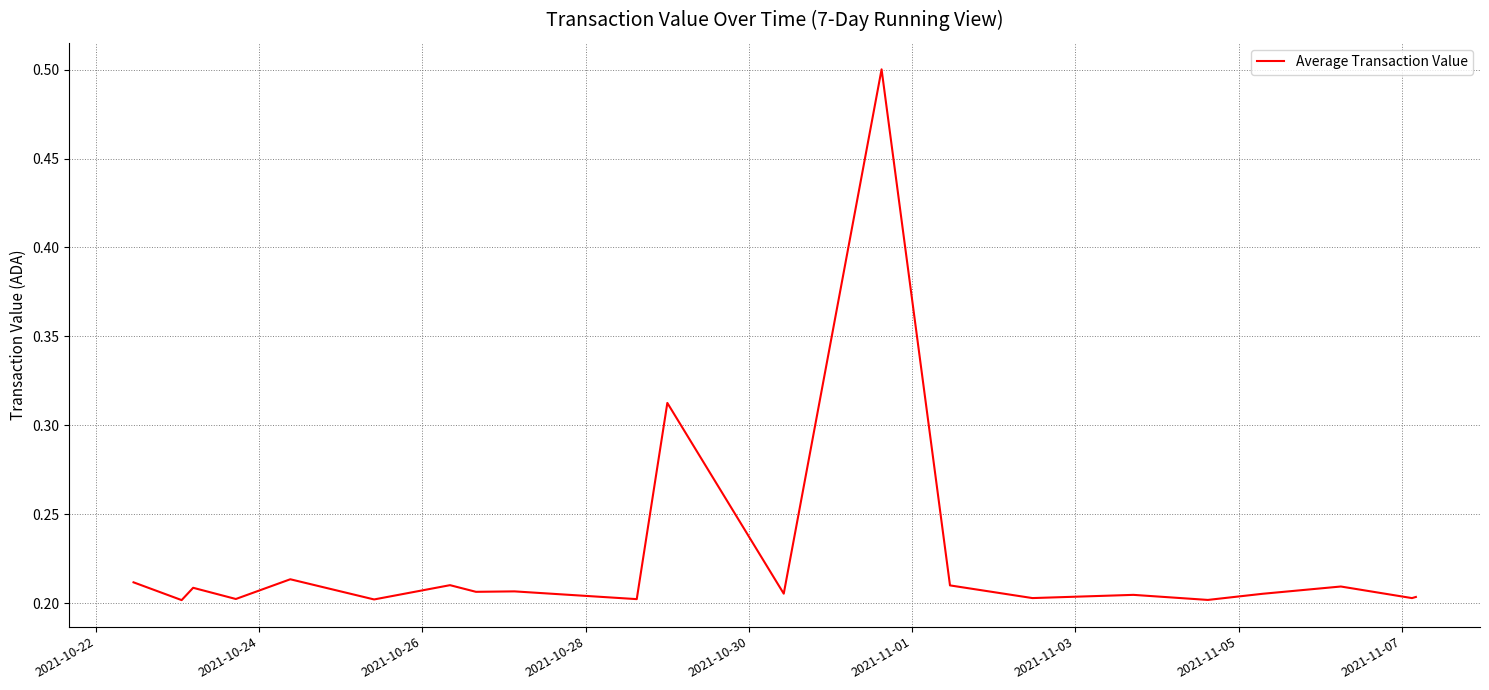

What is the maximum value shown in the chart?

0.5